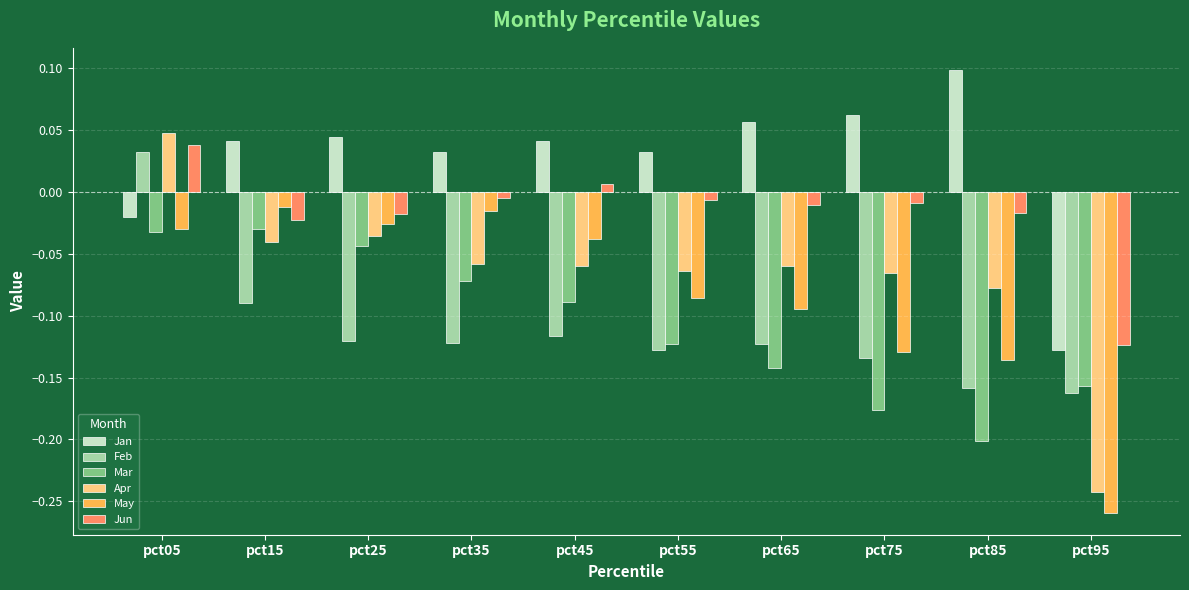

Which category has the lowest value in the Apr series?

pct95